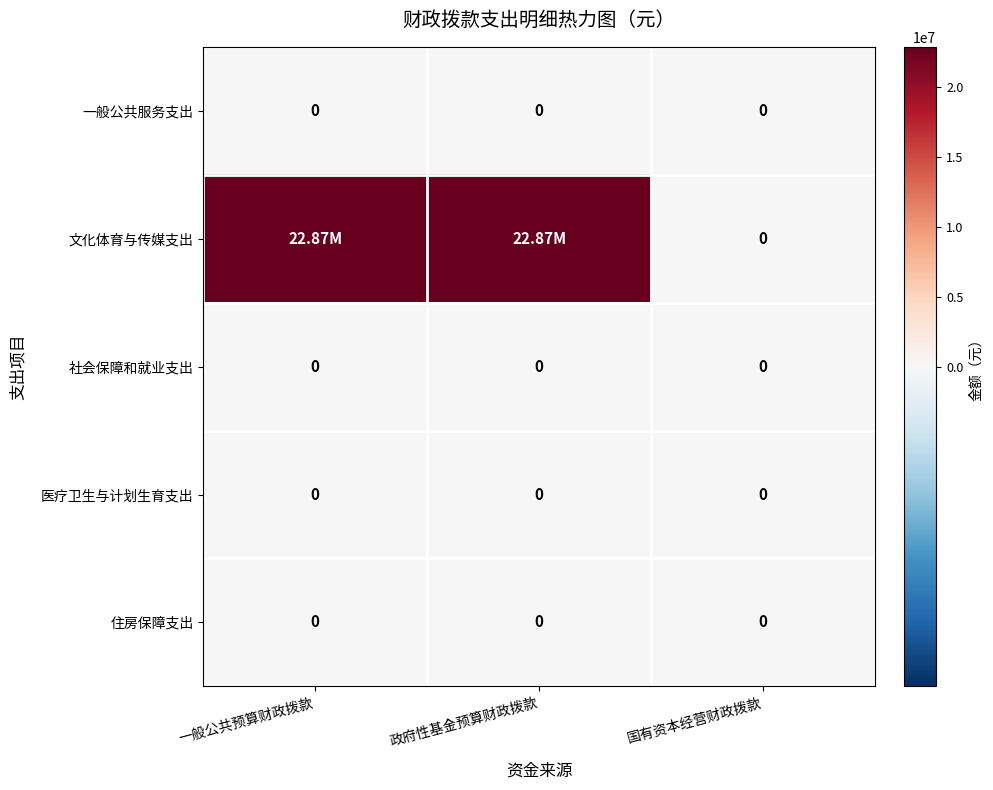

How many distinct data groups are displayed?

5